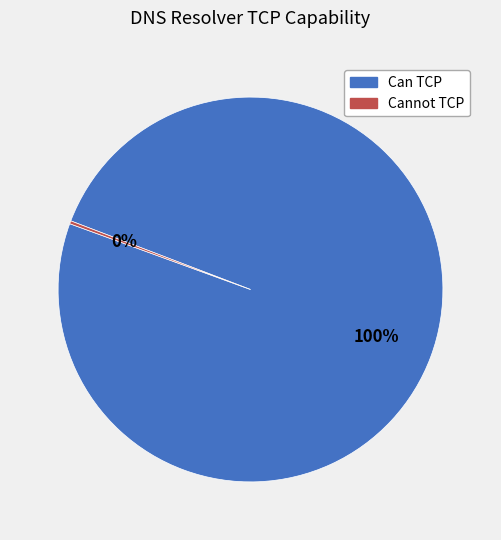

Is there a majority slice in this chart?

Yes